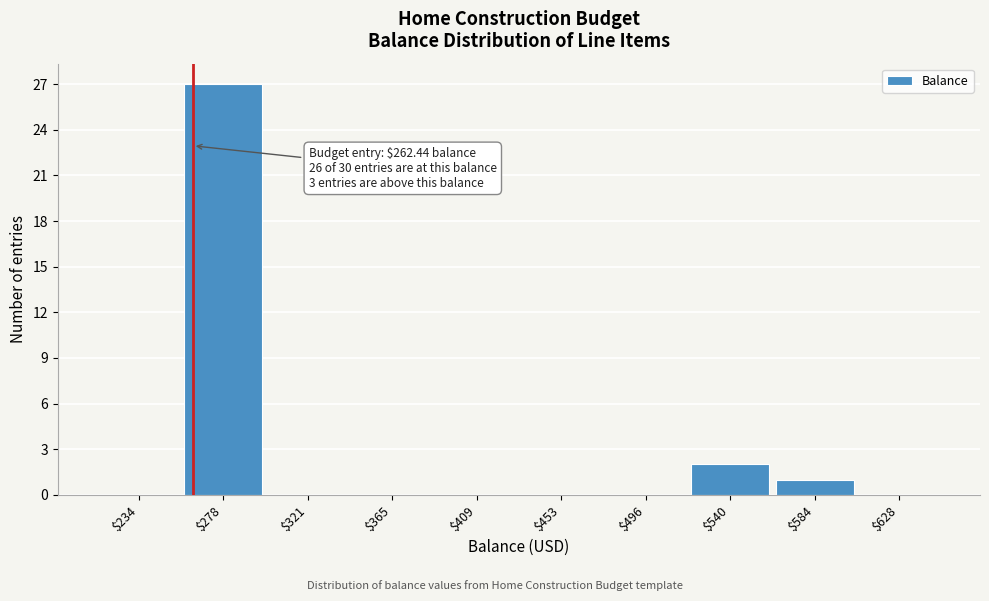

Over which range of the x-axis is the bar tallest?

255 to 300